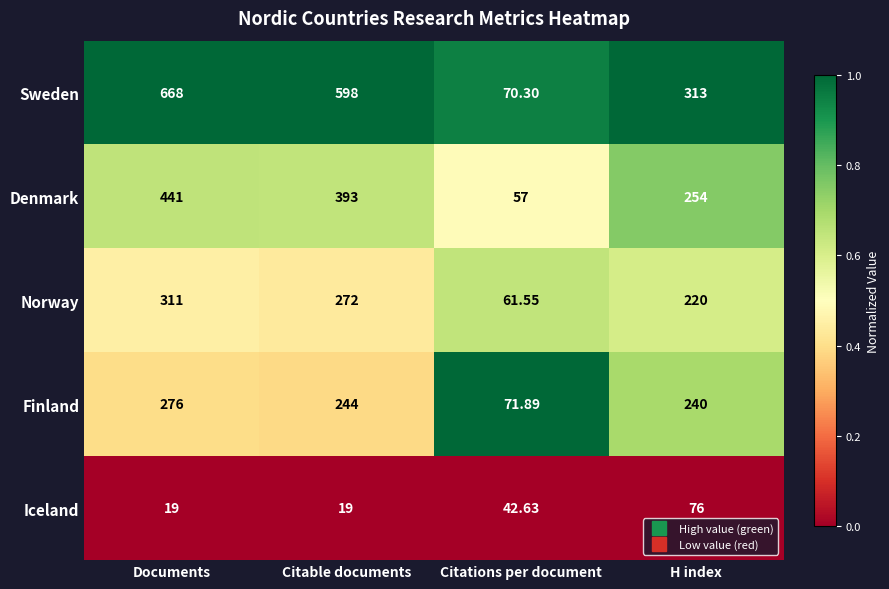

How many distinct data groups are displayed?

5